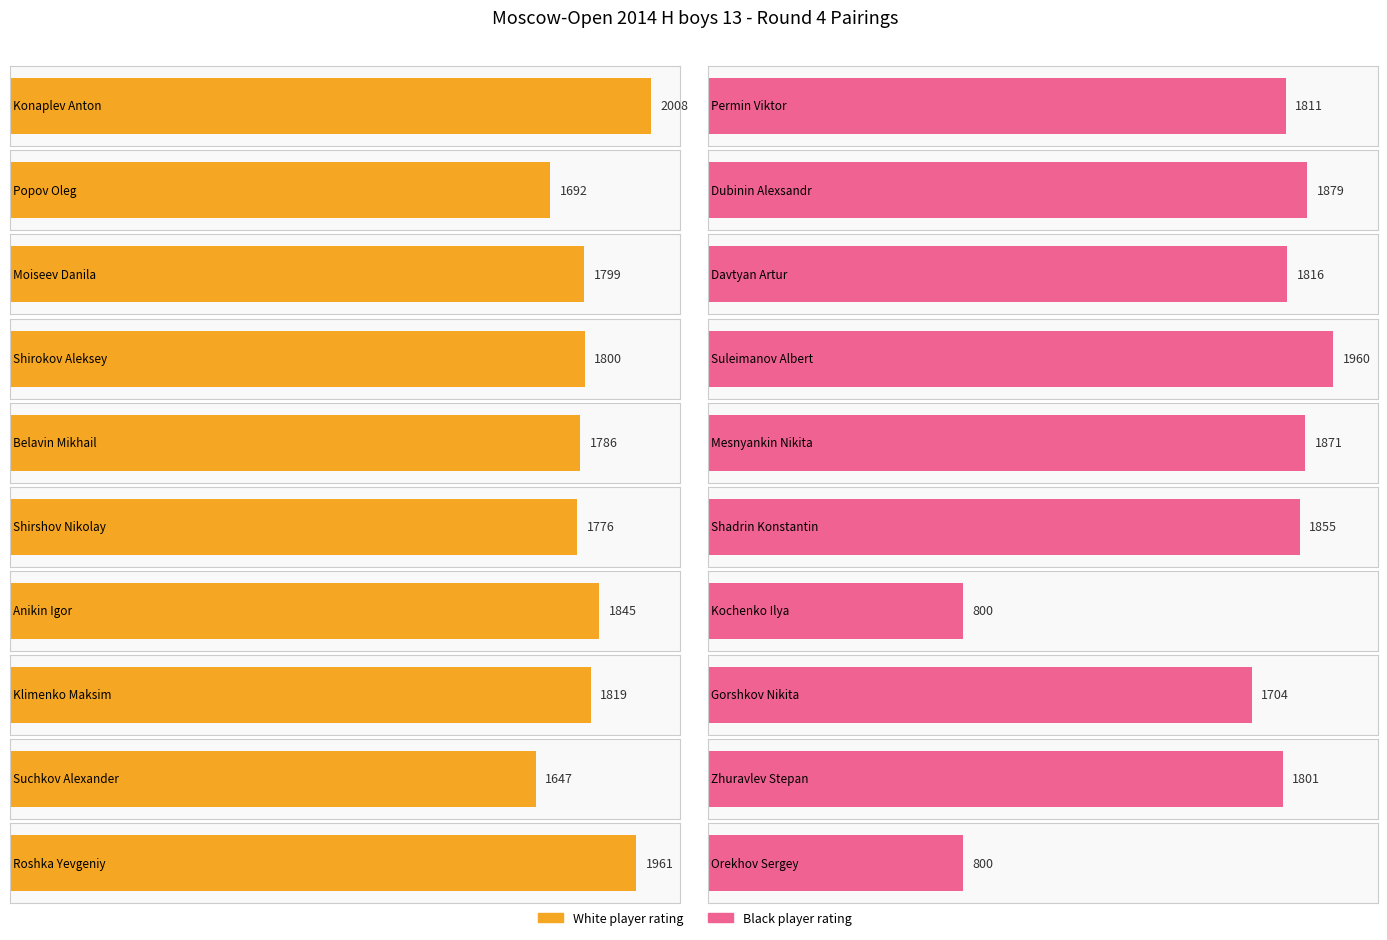

Rank the categories by Black Rating value from highest to lowest.

3, 1, 4, 5, 2, 0, 8, 7, 6, 9